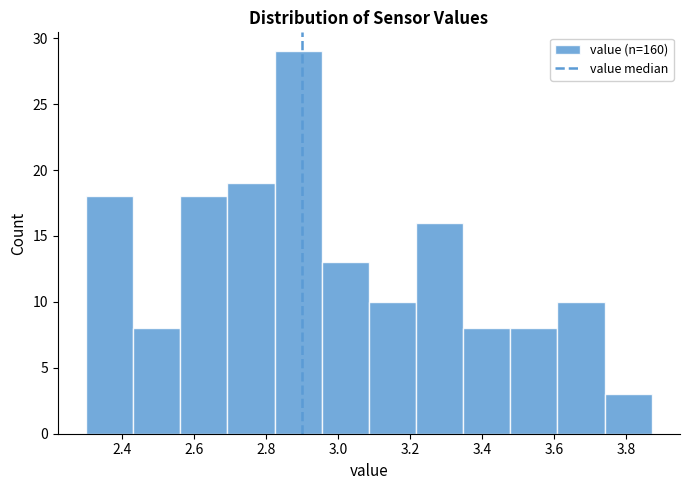

Reading left to right, transcribe this chart: for each bar, give the range it covers on the x-axis and its height. Neither the bar edges nor the heights are printed on the chart, so give them approximately, as read against the axes.

2.30 to 2.44: 18
2.44 to 2.56: 8
2.56 to 2.70: 18
2.70 to 2.82: 19
2.82 to 2.96: 29
2.96 to 3.08: 13
3.08 to 3.22: 10
3.22 to 3.34: 16
3.34 to 3.48: 8
3.48 to 3.60: 8
3.60 to 3.74: 10
3.74 to 3.88: 3